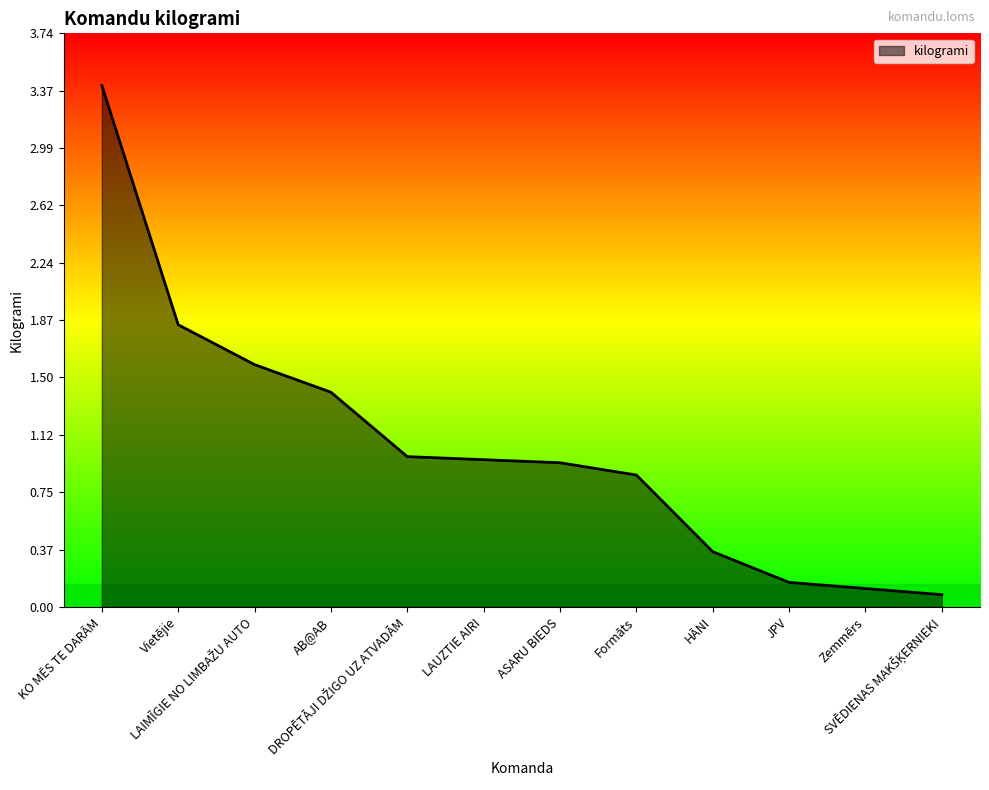

What is the maximum value shown in the chart?

3.4